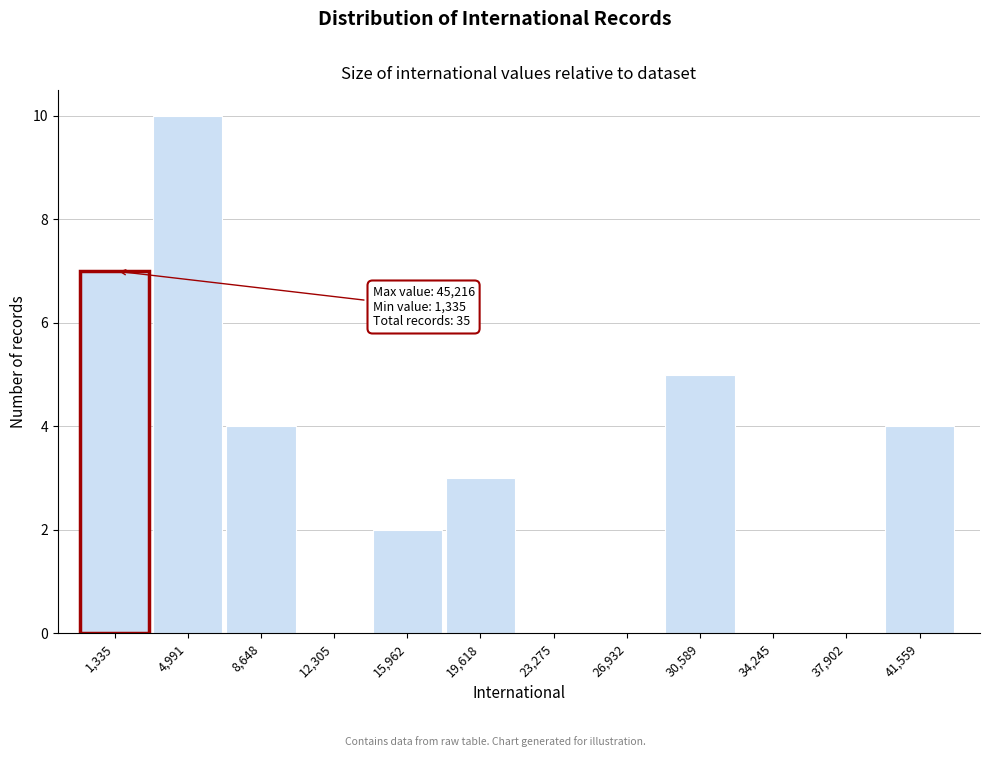

Reading left to right, transcribe all the data shown in this chart.

1,335=7	4,991=10	8,648=4	12,305=0	15,962=2	19,618=3	23,275=0	26,932=0	30,589=5	34,245=0	37,902=0	41,559=4